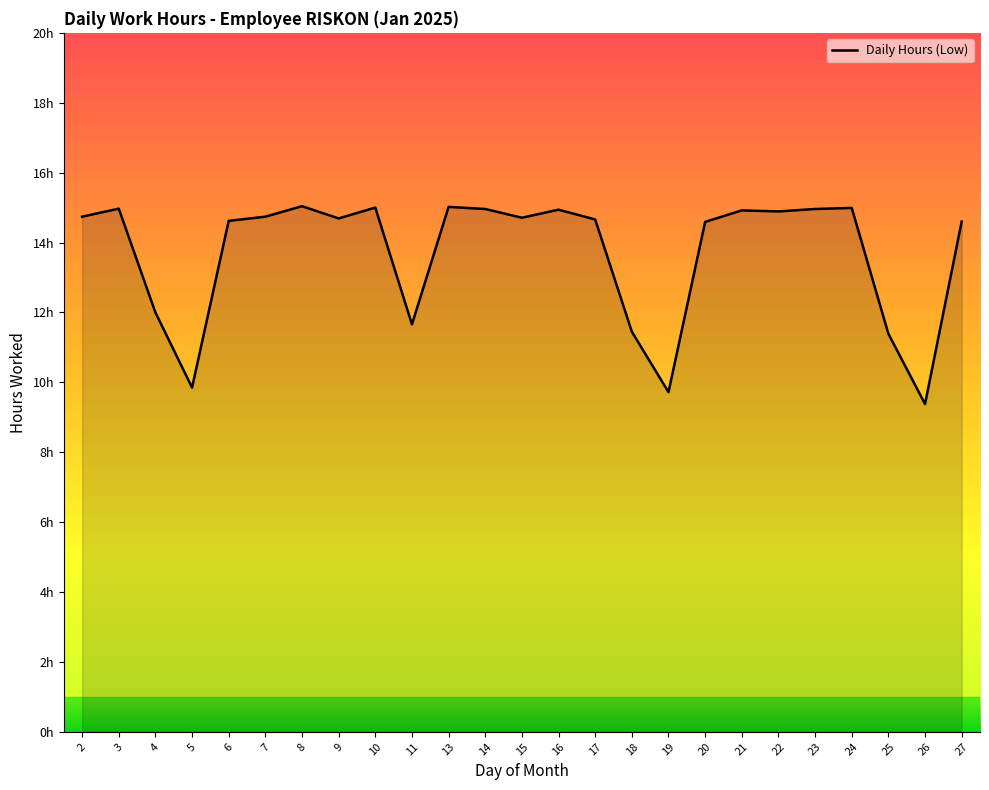

What is the value of the 13th point from the left?

14.7